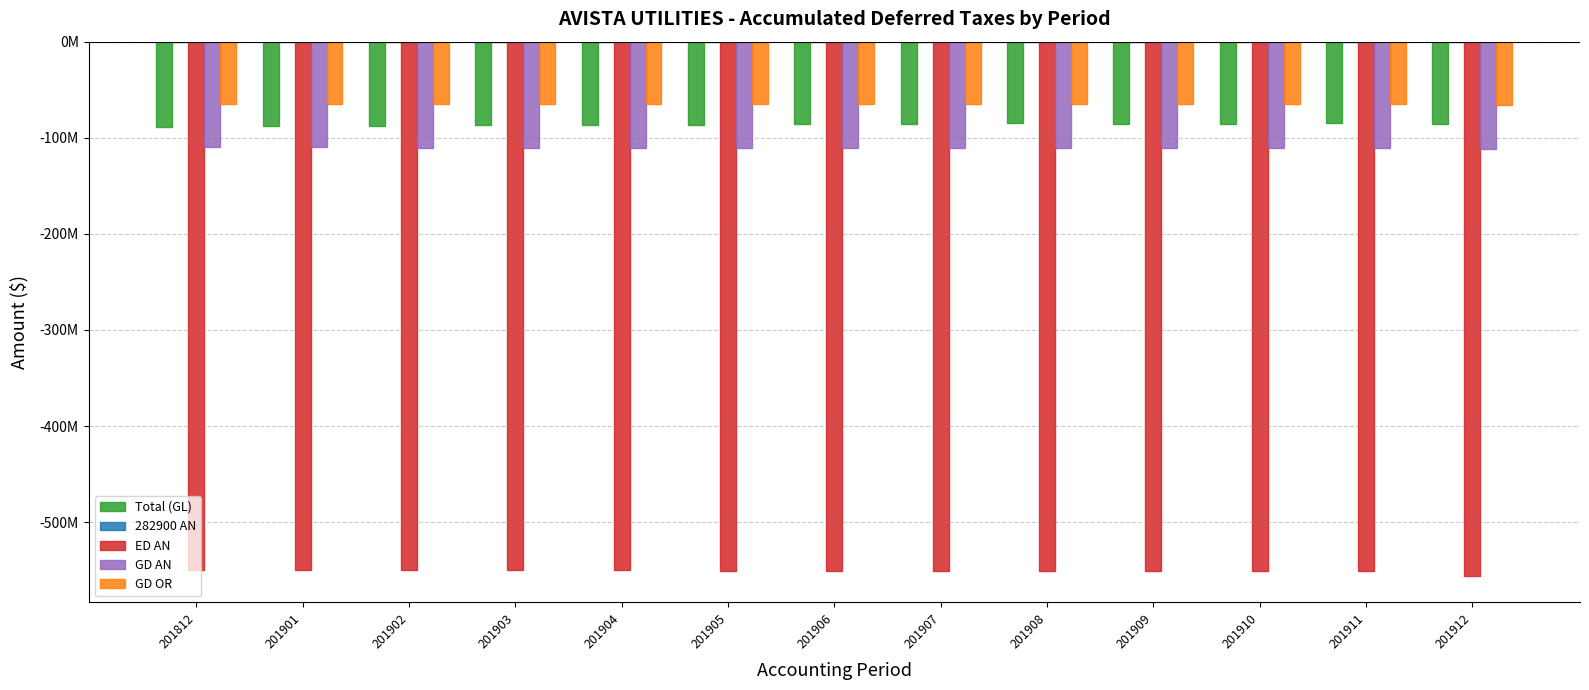

Does the chart contain stacked bars?

No